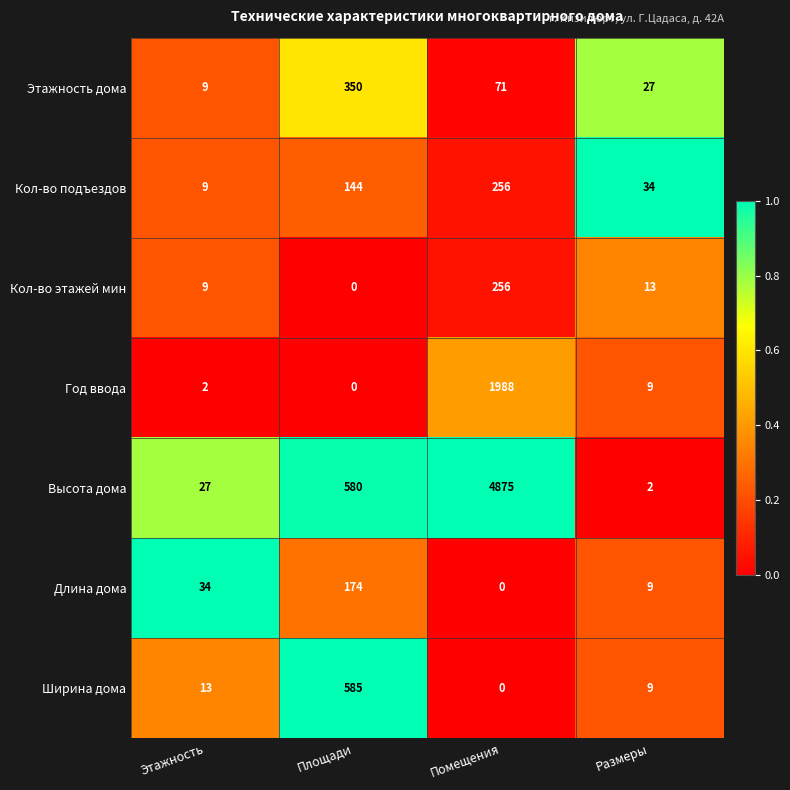

The value of Этажность дома at Помещения is 71. True or false?

True